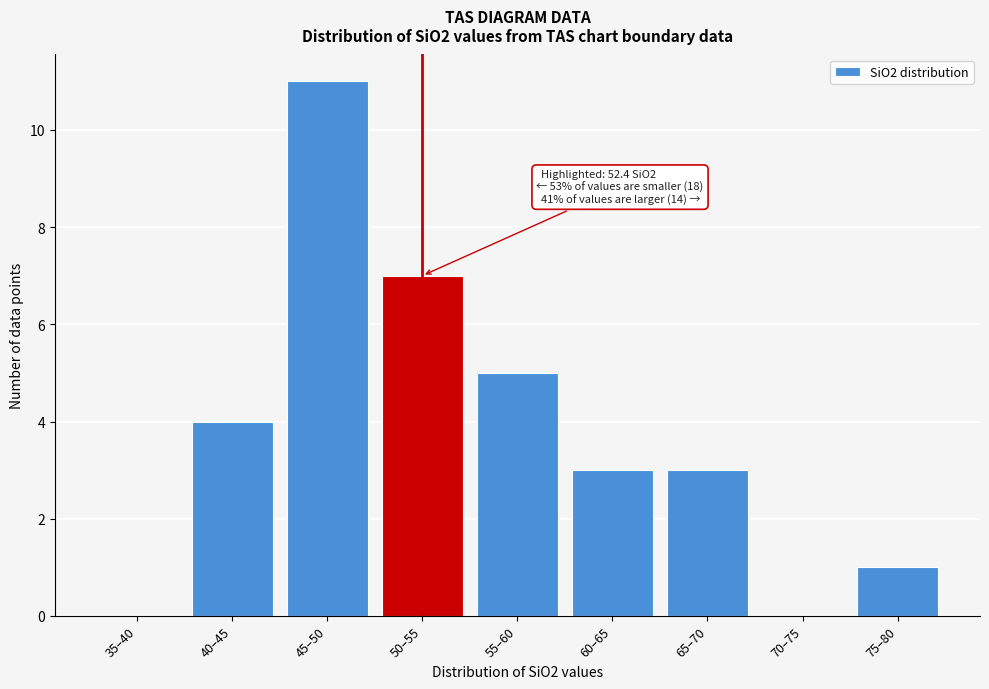

Reading left to right, transcribe all the data shown in this chart.

35–40=0	40–45=4	45–50=11	50–55=7	55–60=5	60–65=3	65–70=3	70–75=0	75–80=1